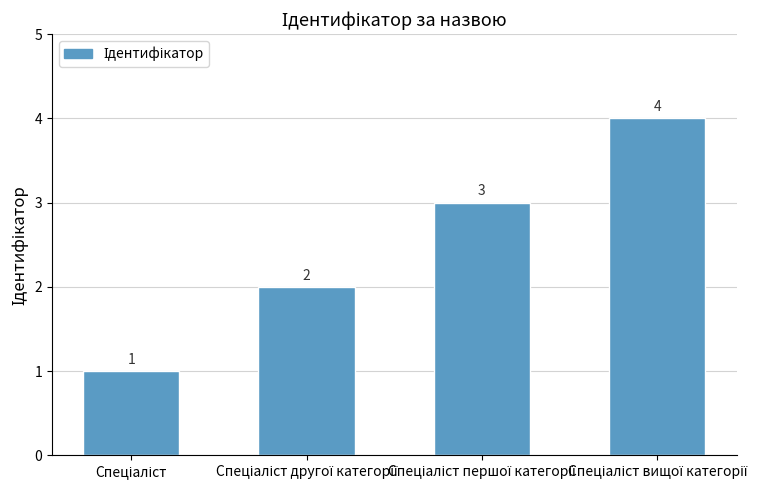

What is the difference between the maximum and minimum values?

3